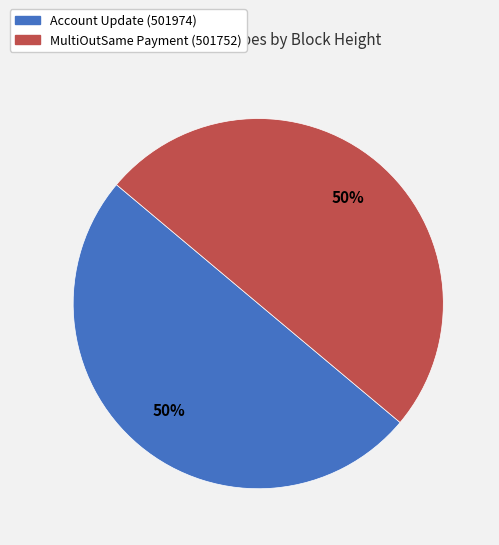

Do Account Update (501974) and MultiOutSame Payment (501752) together represent more than half of the pie?

Yes